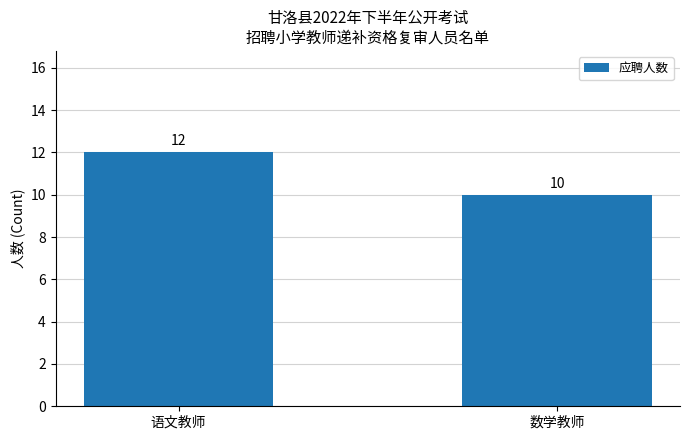

What is the label of the 1st bar from the right?

数学教师